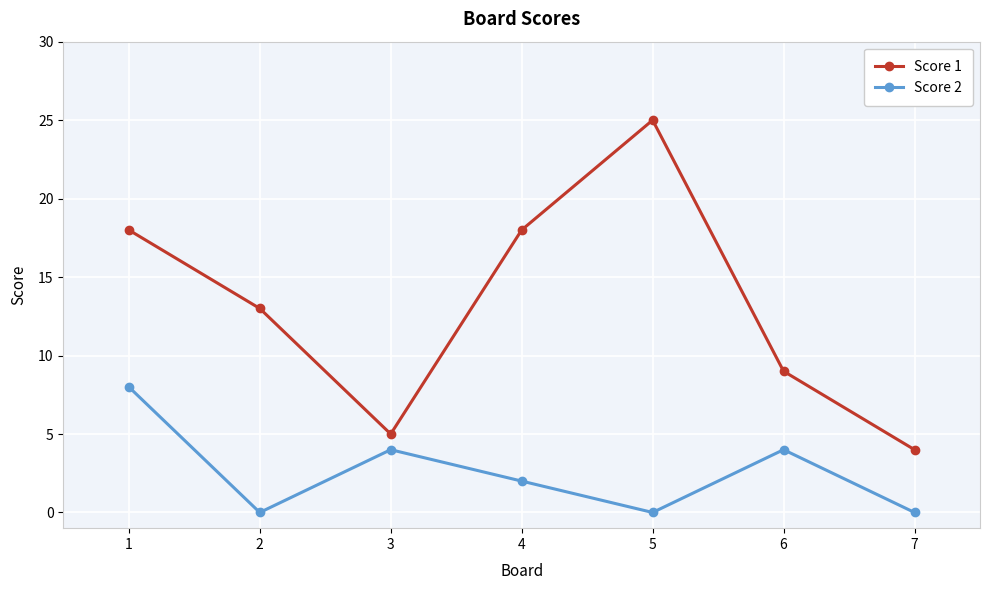

Does the chart display data point markers on the line(s)?

Yes